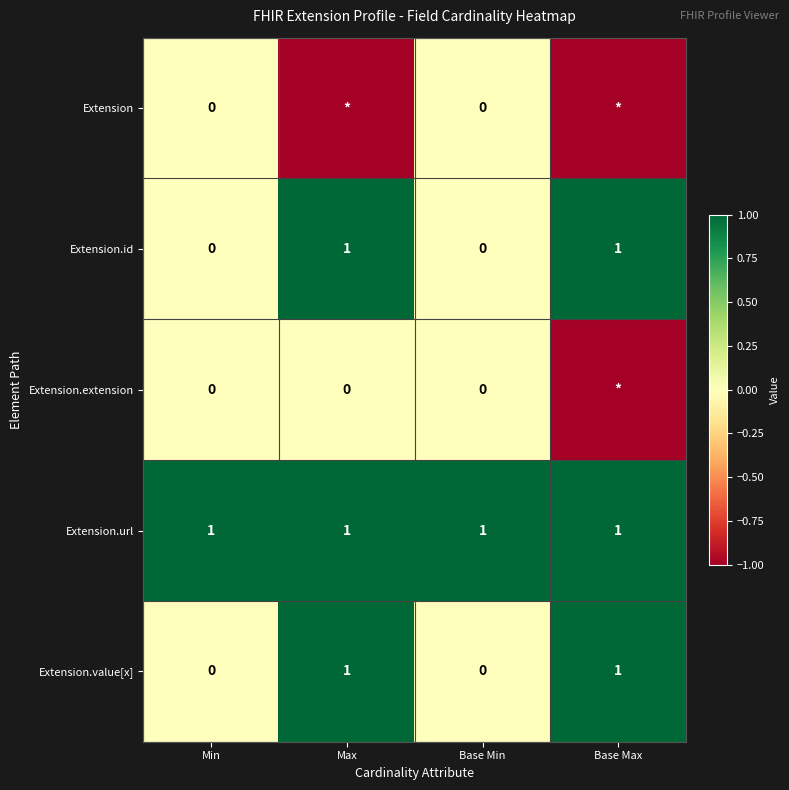

What is the greatest value displayed?

1